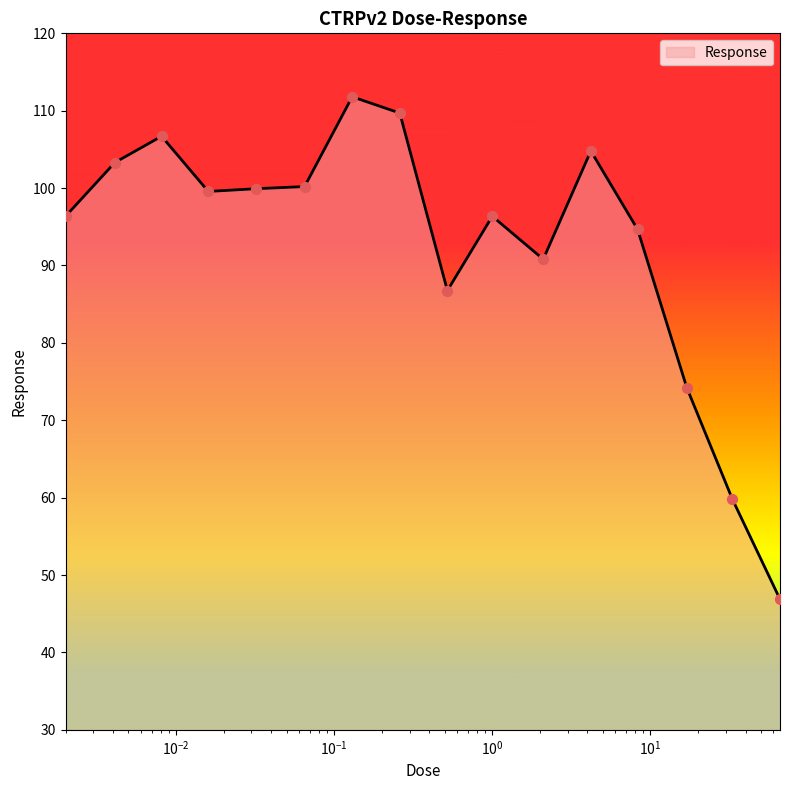

What is the greatest value displayed?

111.8